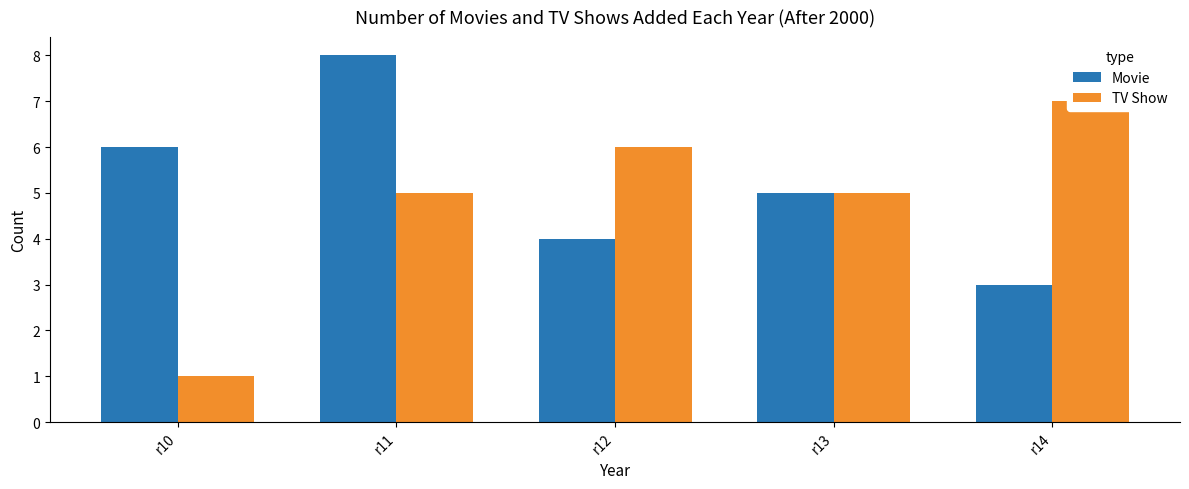

Reading left to right, extract all data points from this chart.

Movie: r10=6	r11=8	r12=4	r13=5	r14=3
TV Show: r10=1	r11=5	r12=6	r13=5	r14=7